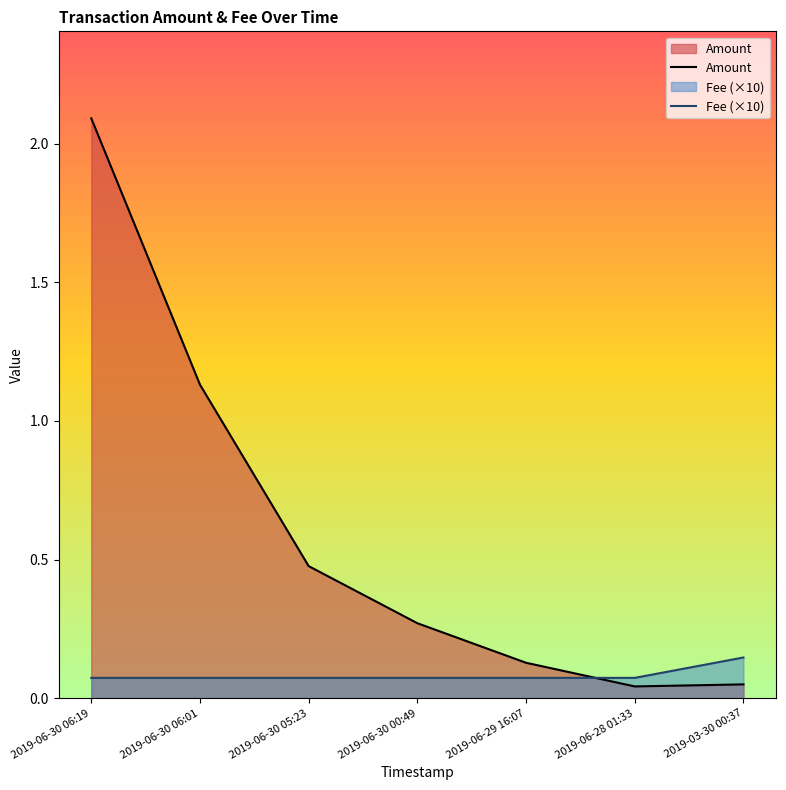

What is the total value across all series at 2019-06-30 06:01?

1.2